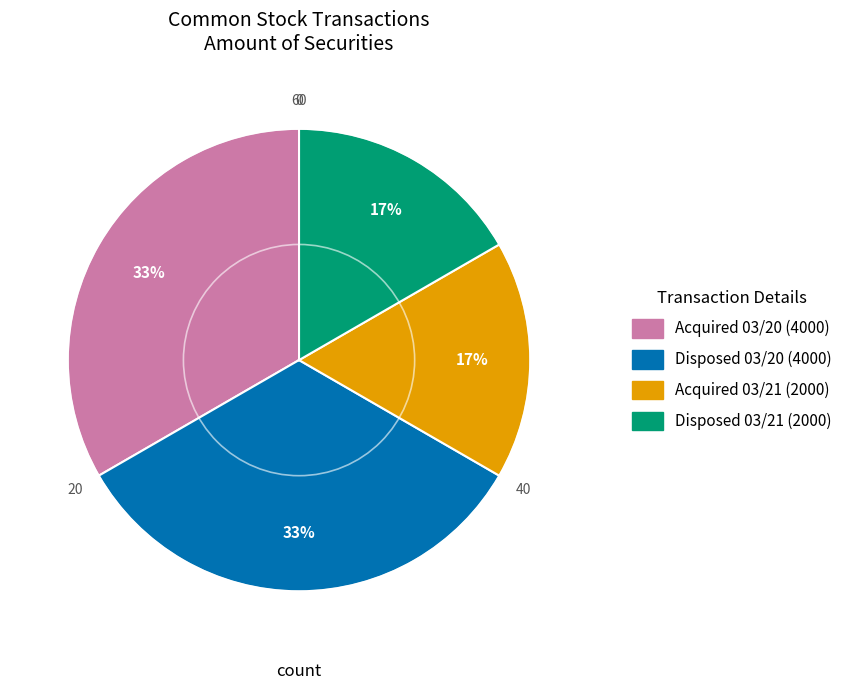

To the nearest percent, what is the average slice percentage?

25%